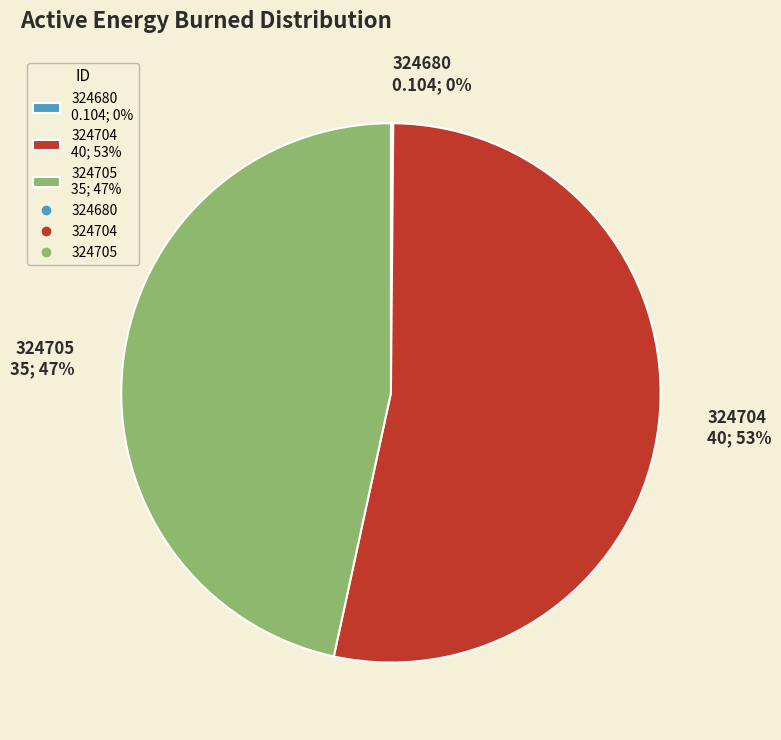

The 324705 35; 47% slice represents 52% of the pie. True or false?

False